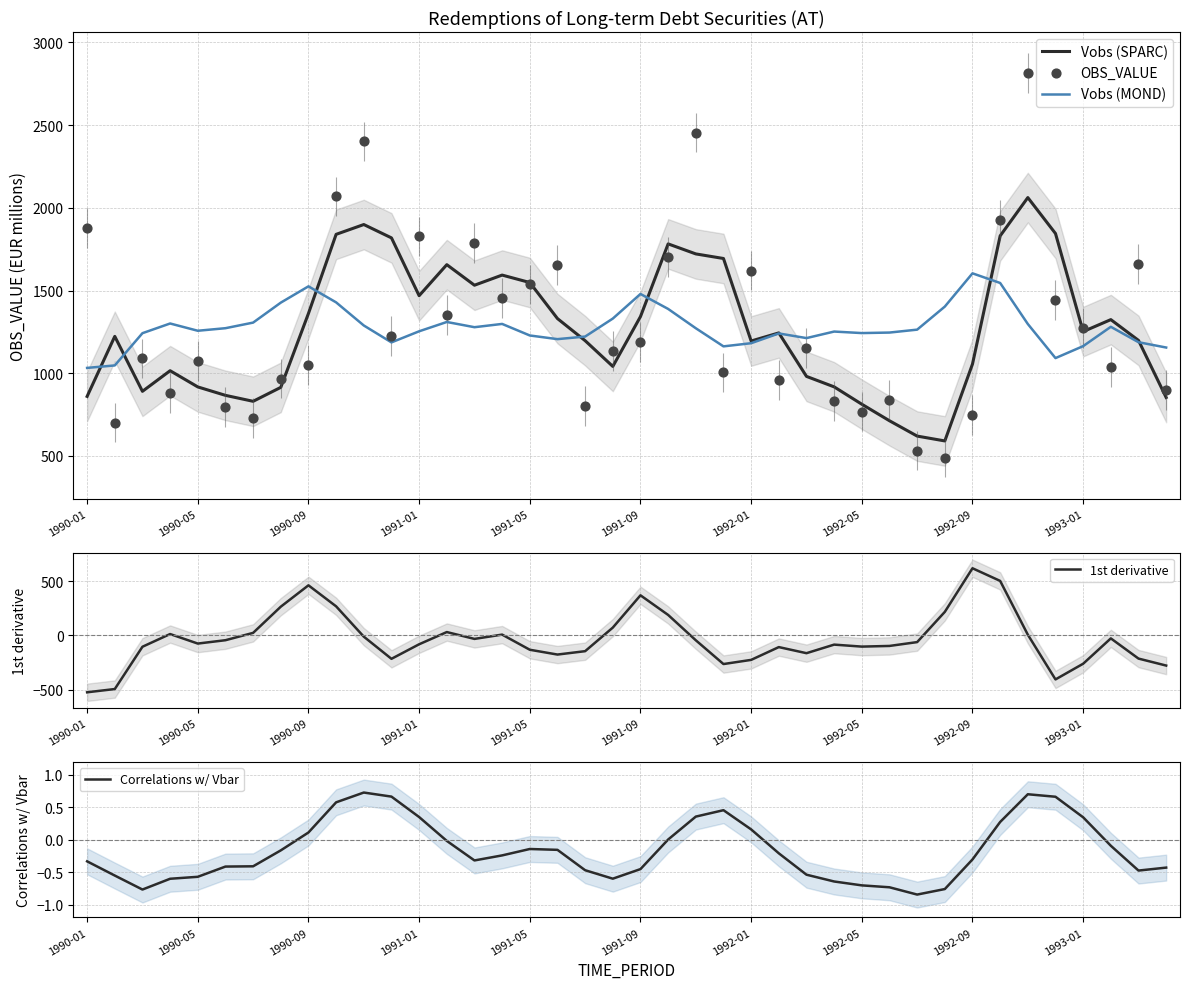

What are all the series names shown in the legend?

Vobs (SPARC), Vobs (MOND), OBS_VALUE, 1st derivative, Correlations w/ Vbar